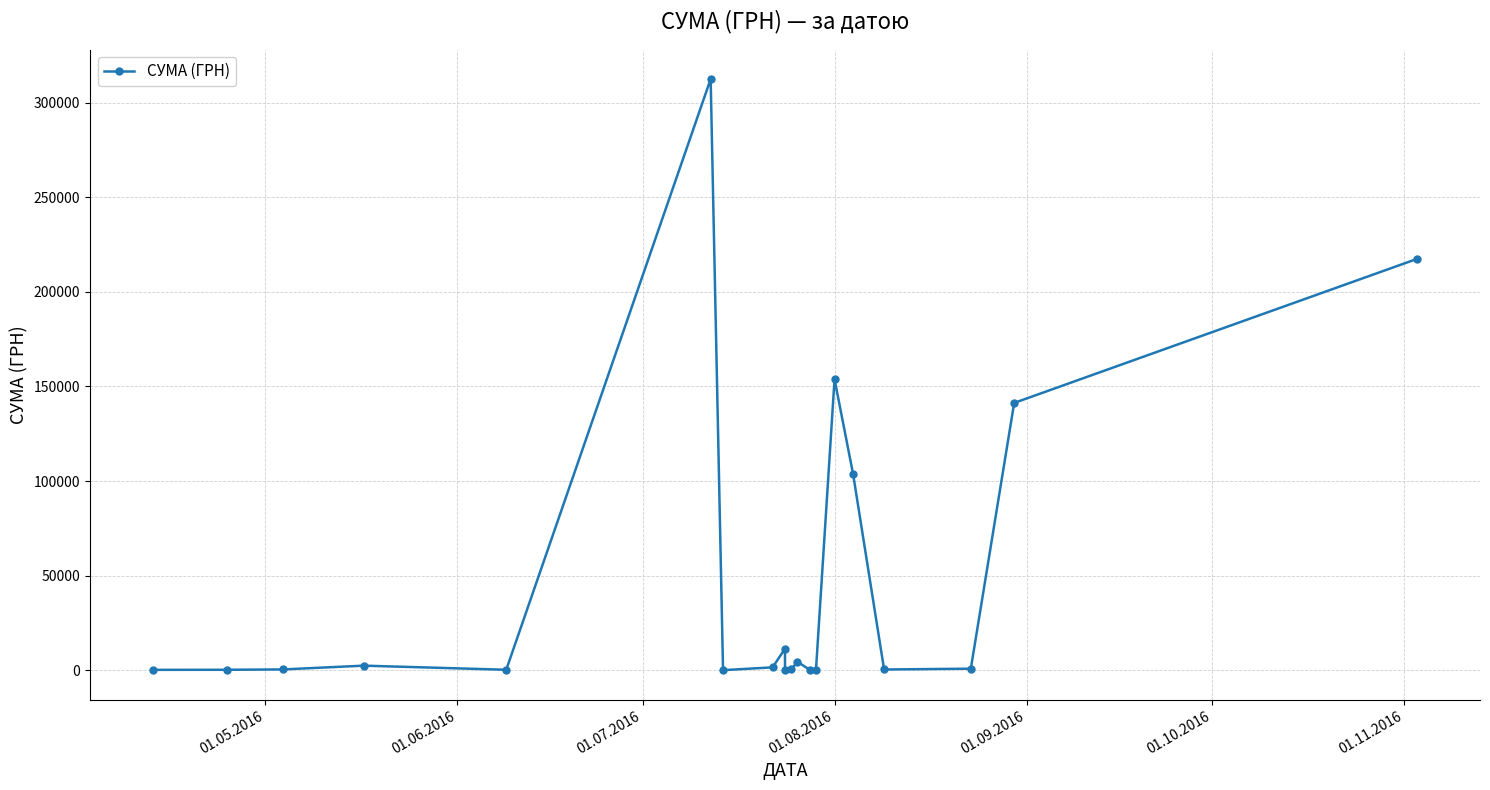

What is the approximate value at 01.05.2016?

173.9